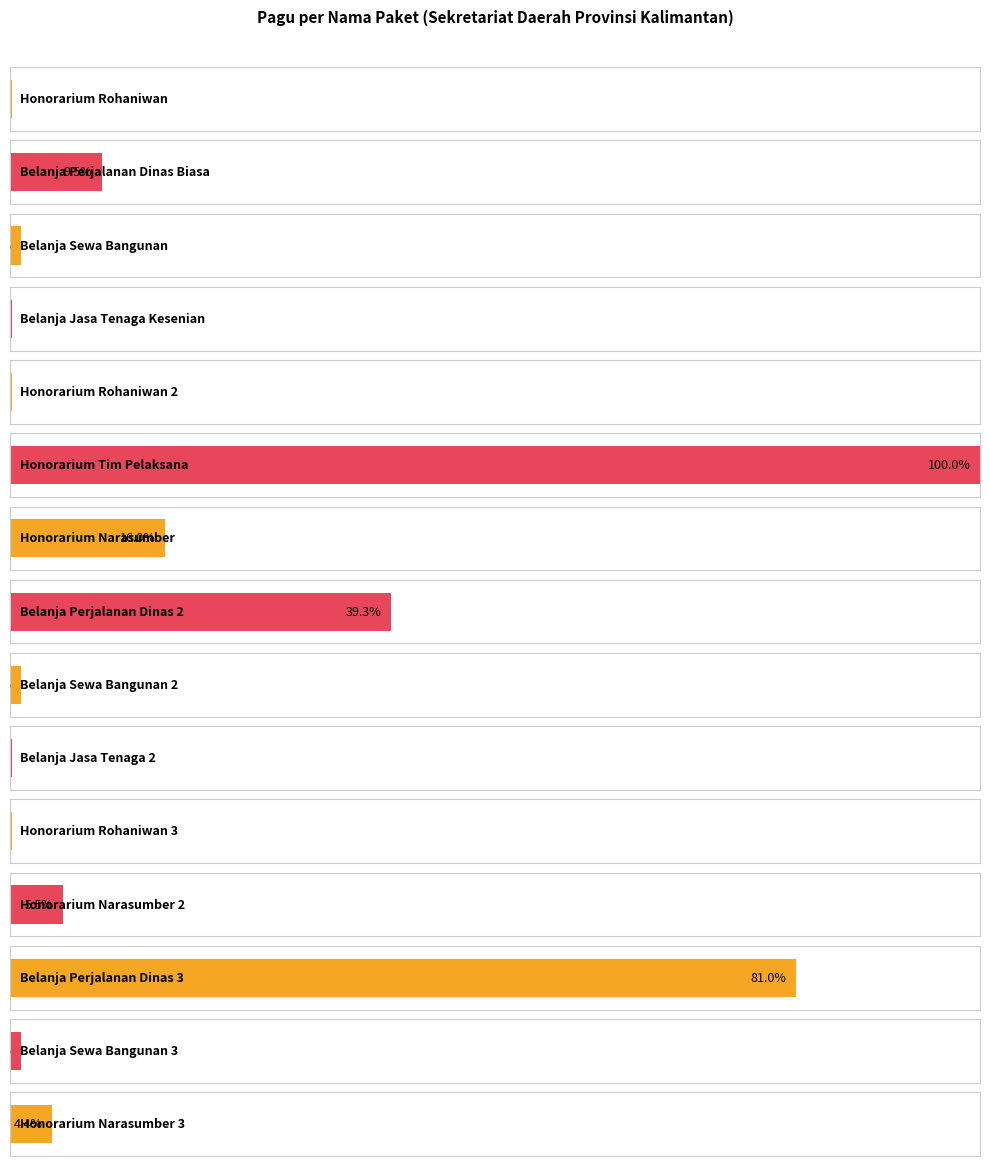

What is the sum of the values at Honorarium Narasumber 2 and Honorarium Rohaniwan 2?

12350000